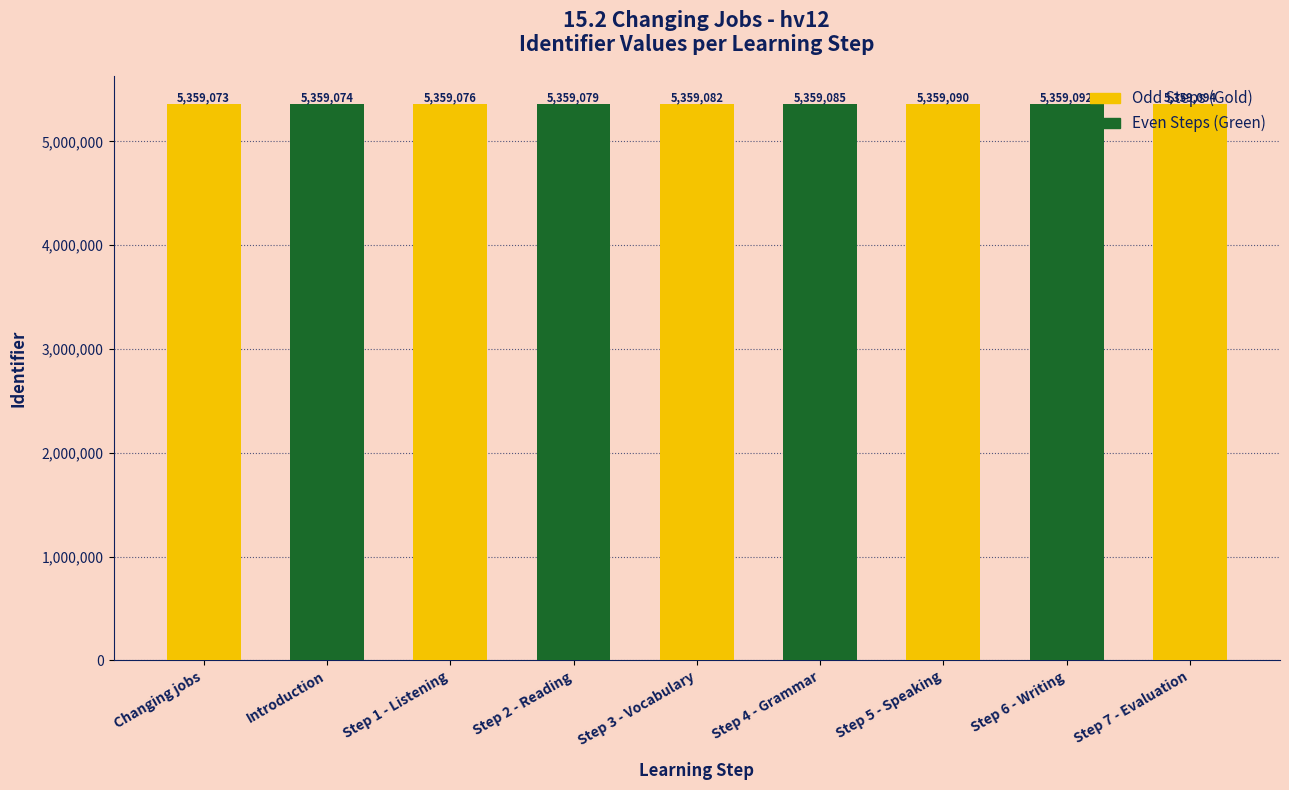

What is the value of the 2nd bar from the left?

5359074